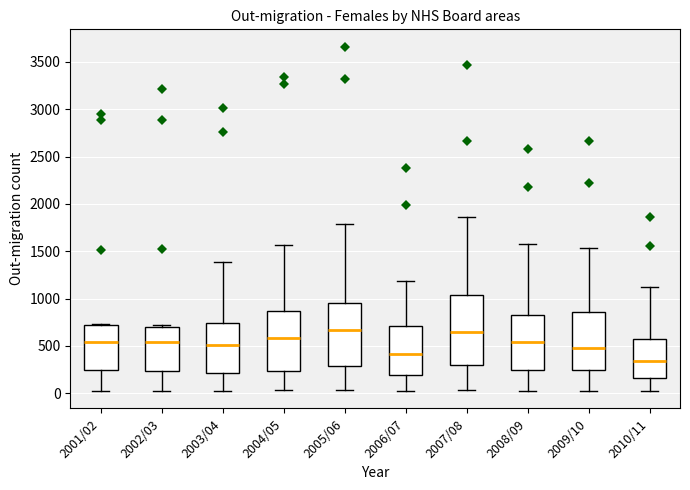

Which box has the lowest median line?

2010/11